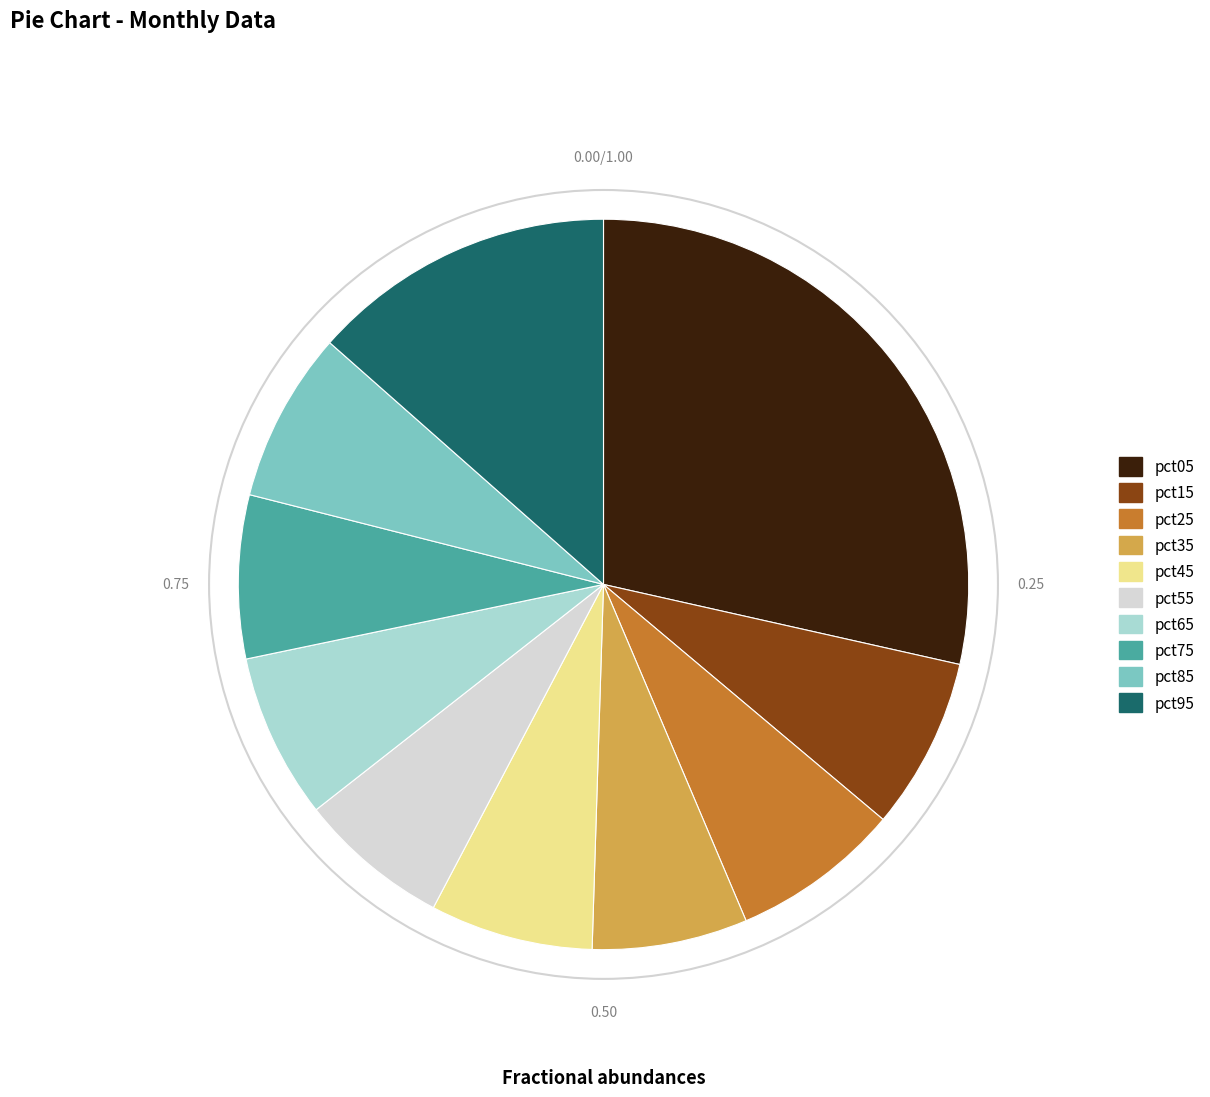

Is there any slice that represents more than half of the pie?

No